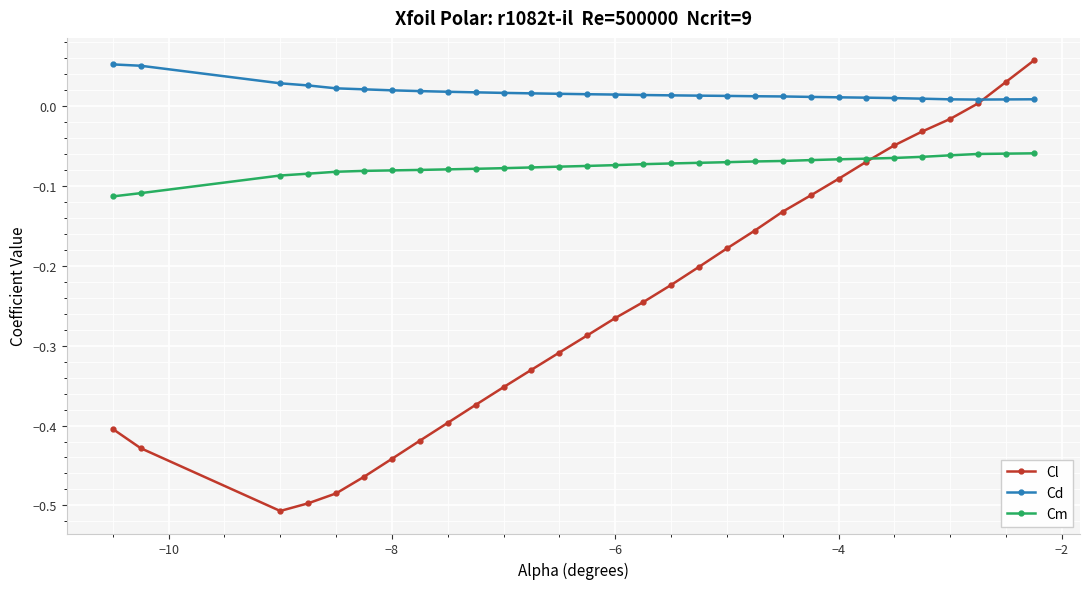

Is this an area chart (filled region under the line)?

No